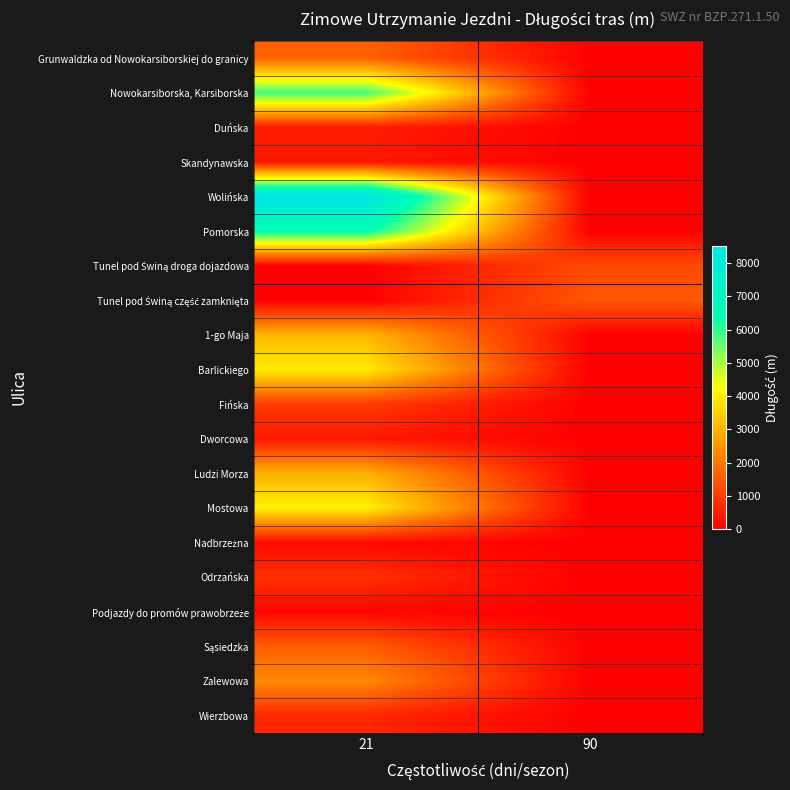

At how many categories does at least one series exceed 6383?

1